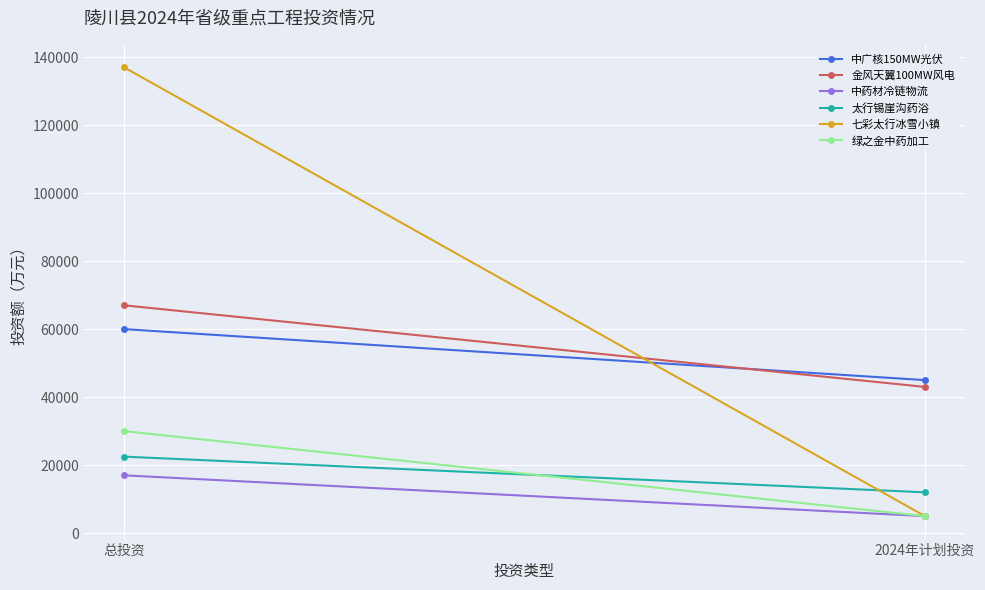

True or false: 中药材冷链物流 has a value of 17000 at 总投资.

True